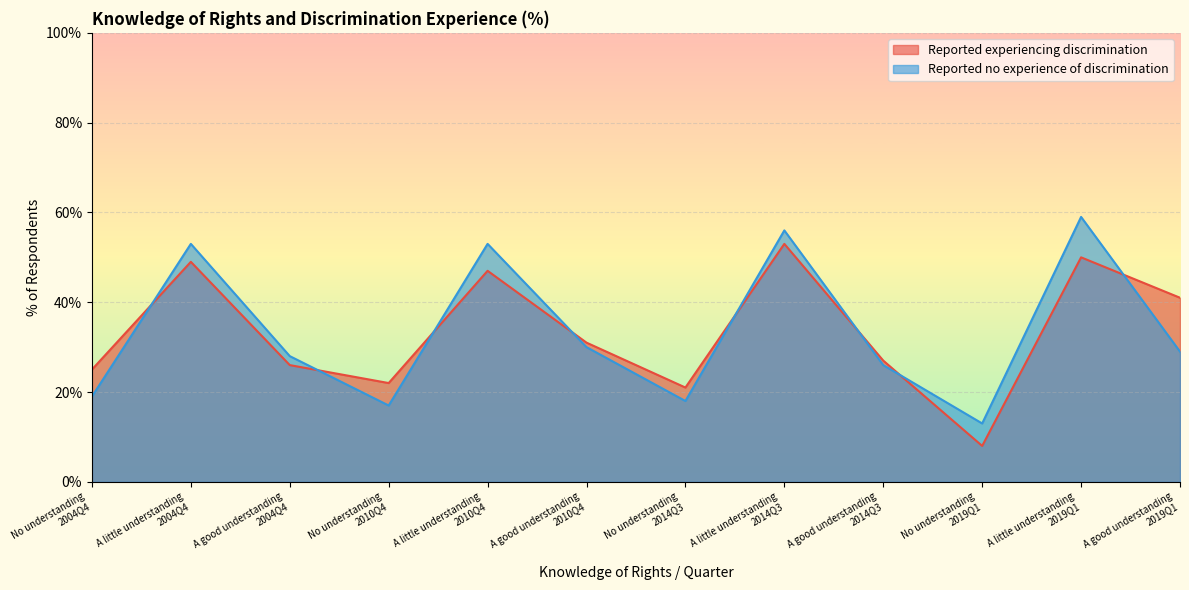

True or false: Reported no experience of discrimination has a value of 17 at No understanding
2010Q4.

True